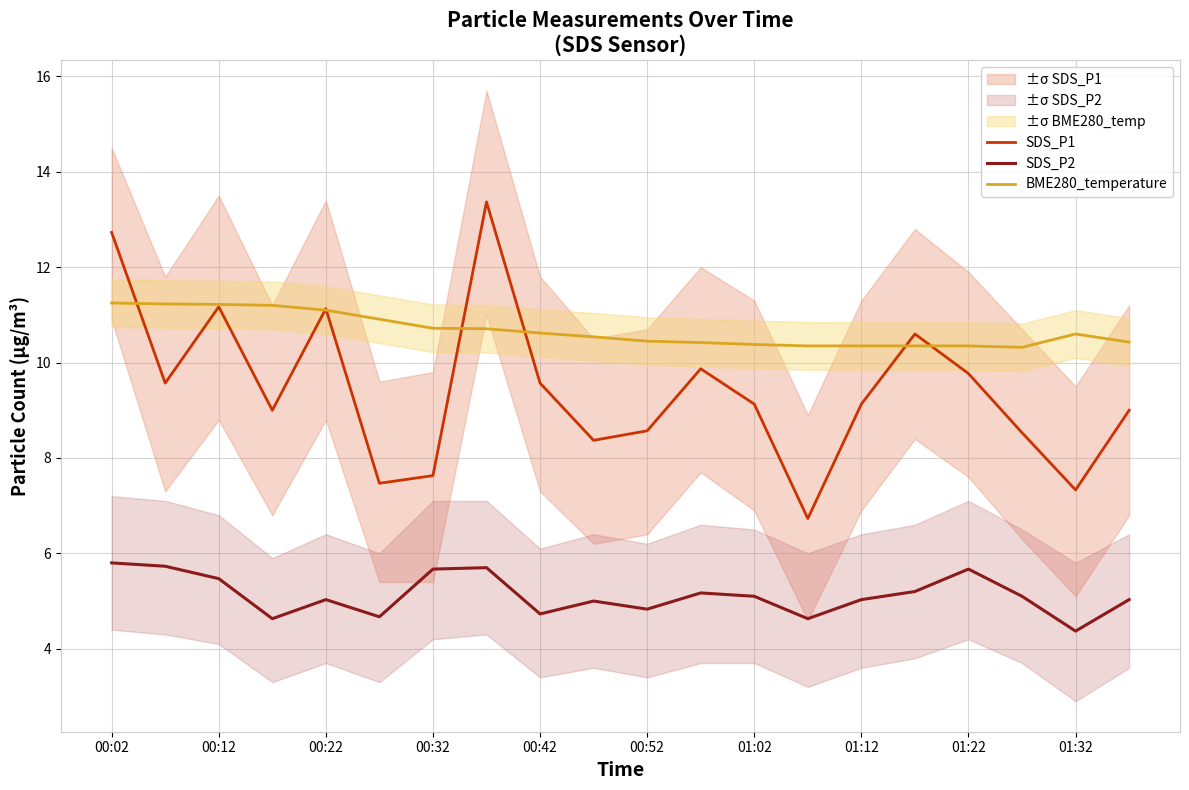

Does the chart display data point markers on the line(s)?

No